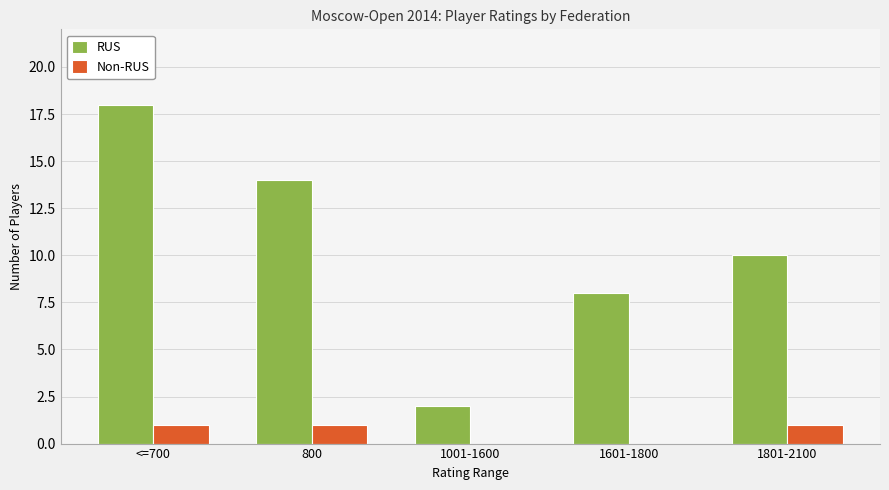

What is the sum of the RUS values at 1601-1800 and 1801-2100?

18